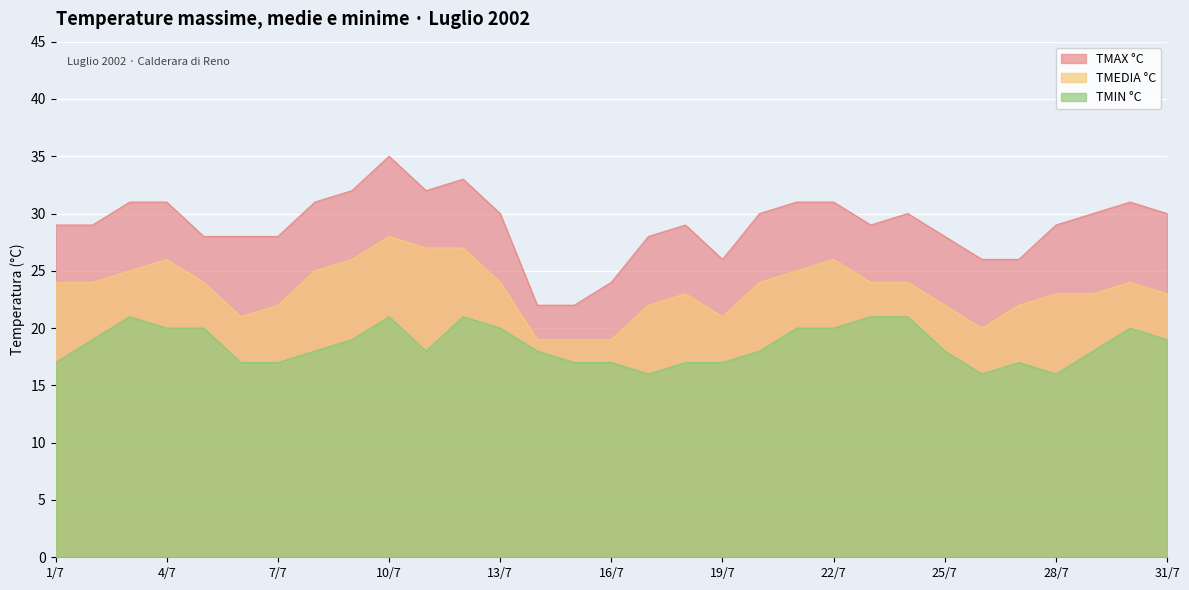

Which has a higher value, 14/7 or 21/7?

21/7